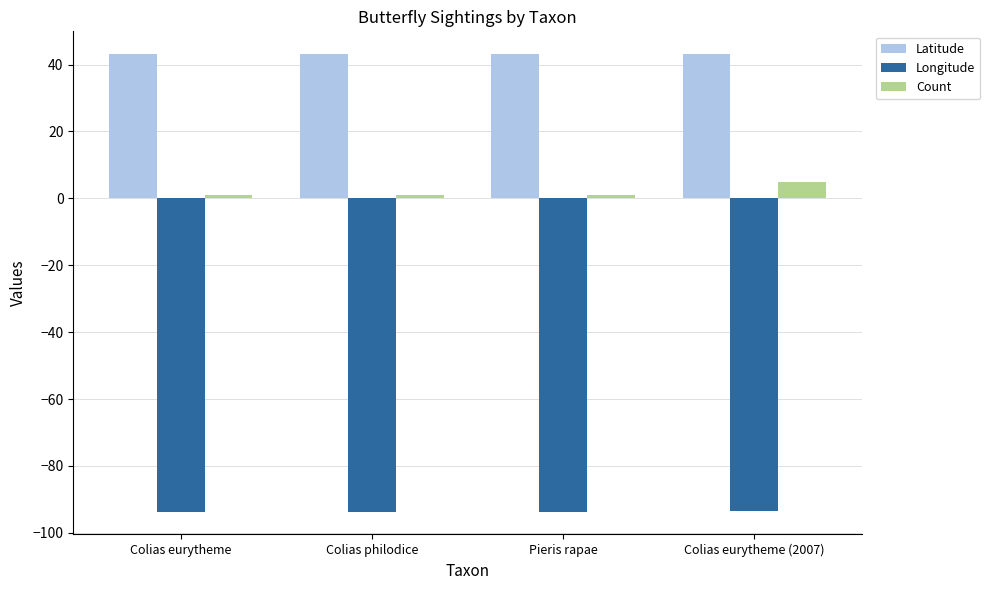

Are the bars horizontal?

No